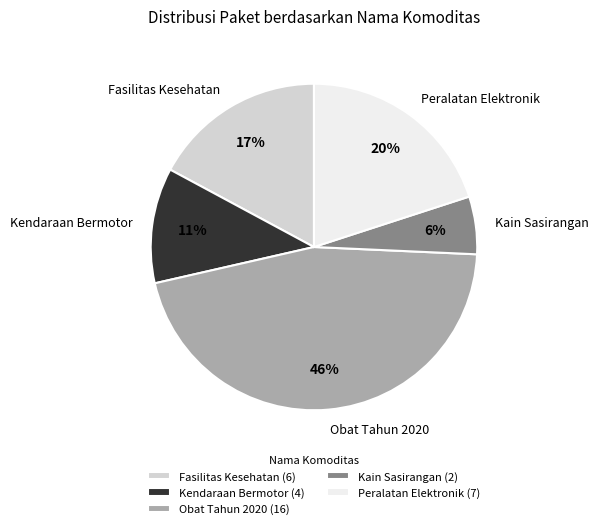

Is the sum of Fasilitas Kesehatan and Obat Tahun 2020 greater than half?

Yes